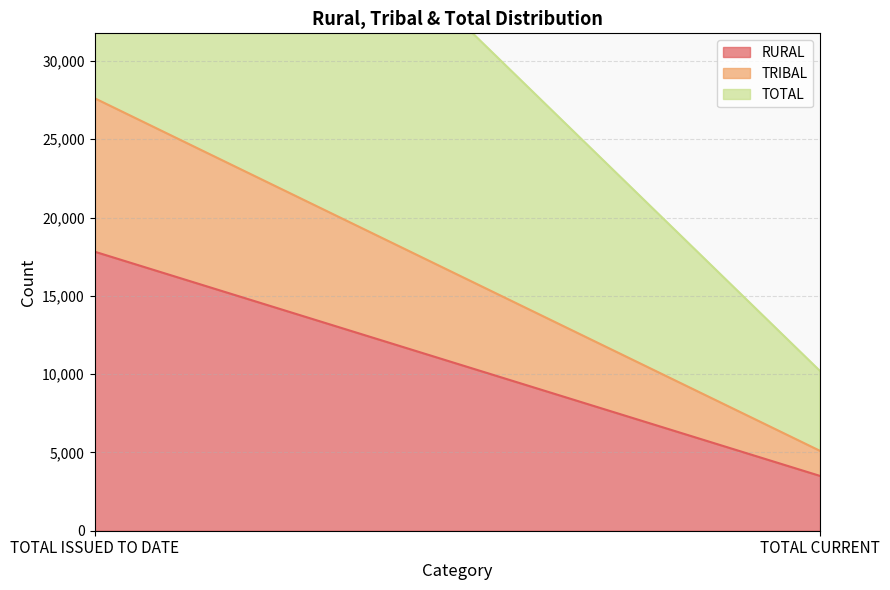

List the series in order of their peak value, highest first.

TOTAL, RURAL, TRIBAL